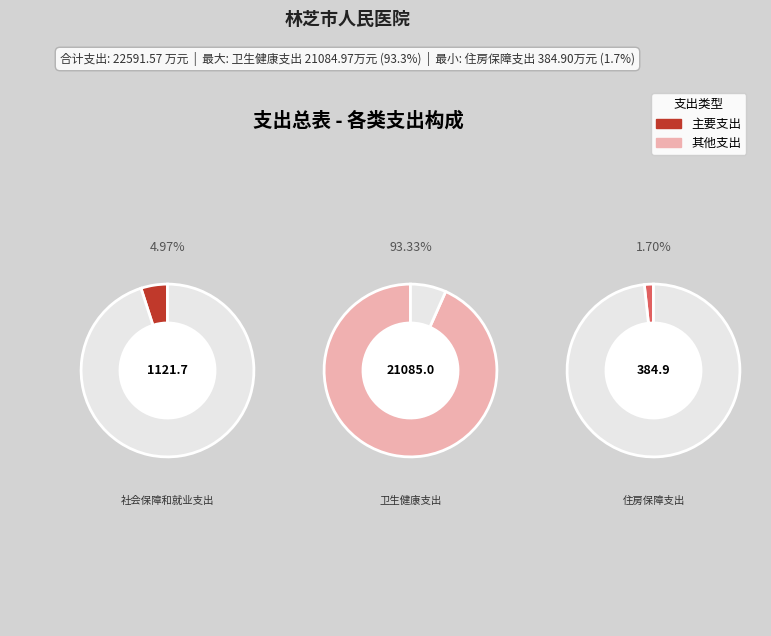

What portion of the pie excludes 卫生健康支出?

6.7%